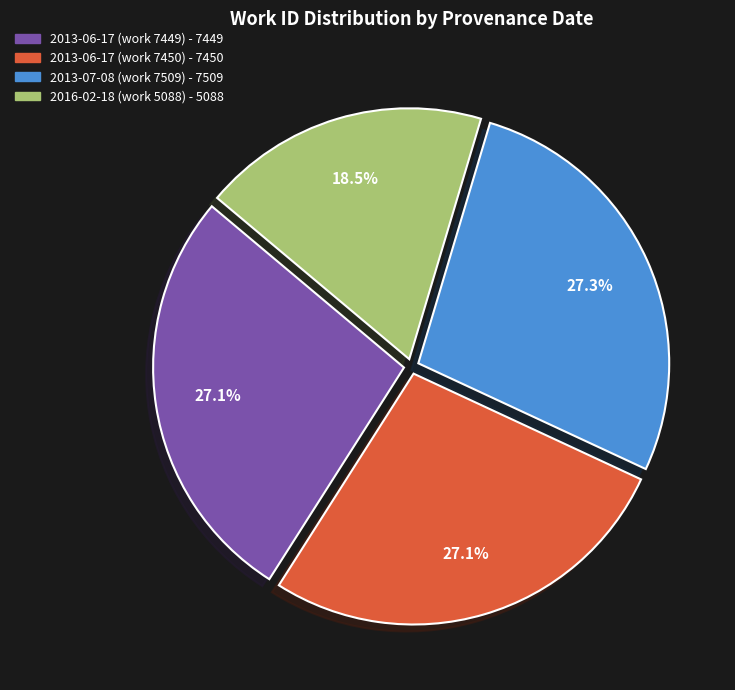

Is there any slice that represents more than half of the pie?

No